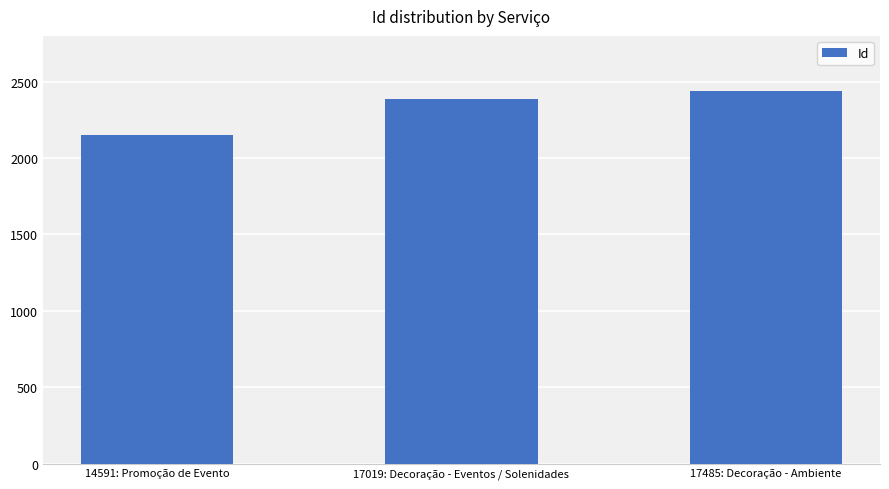

The chart shows a value of 2389 at 17019: Decoração - Eventos / Solenidades. True or false?

True